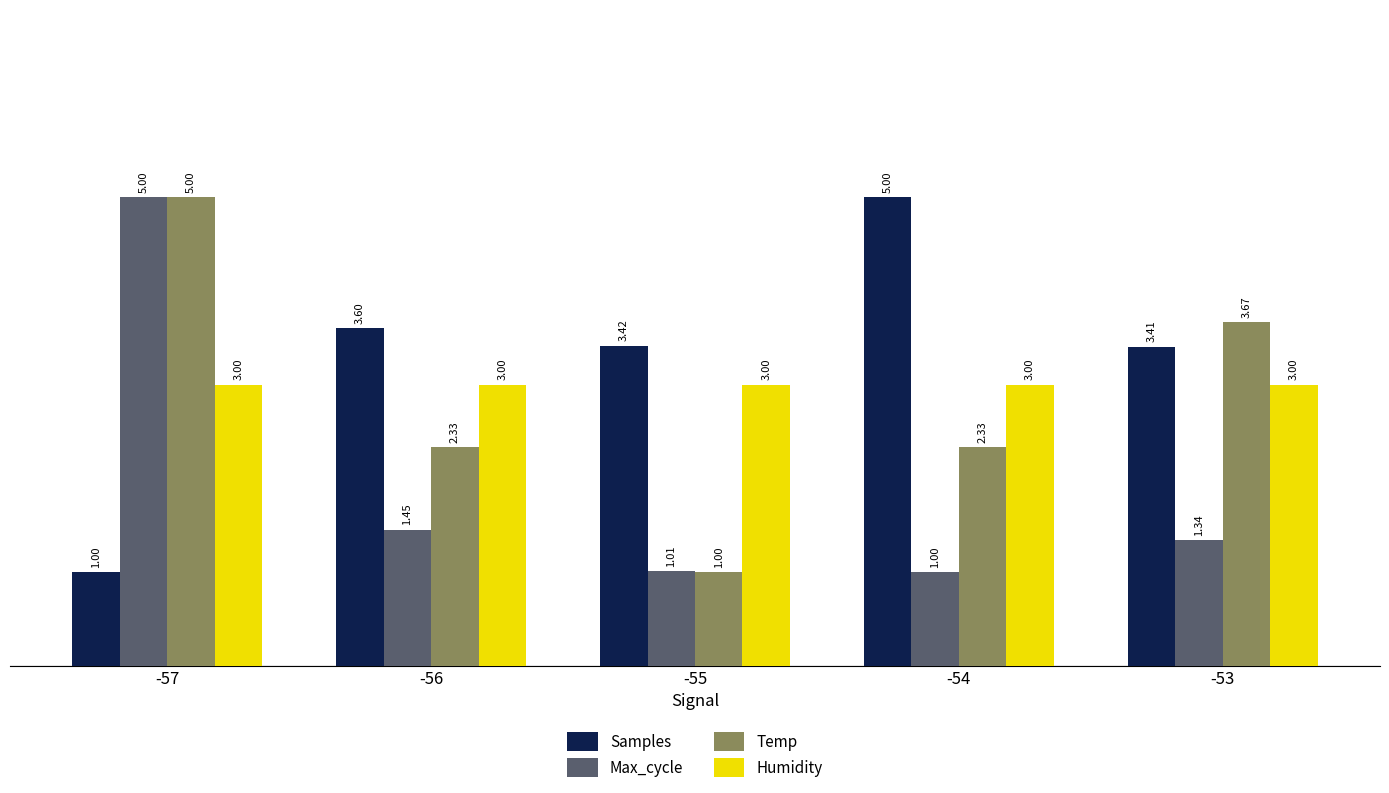

Rank the series at -53 from lowest to highest value.

Max_cycle, Humidity, Samples, Temp